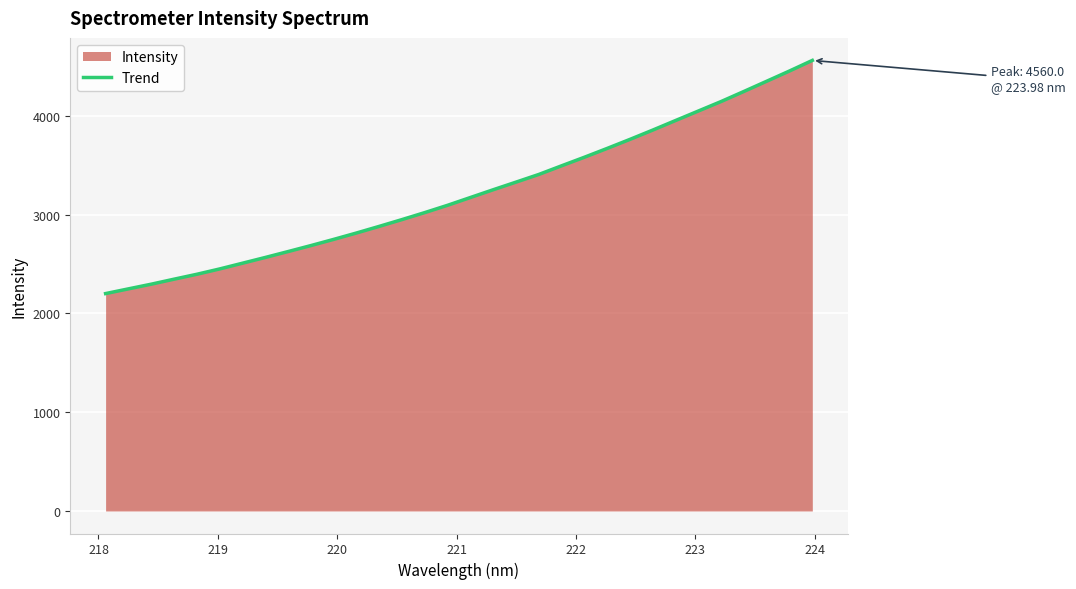

Does the chart display data point markers on the line(s)?

No